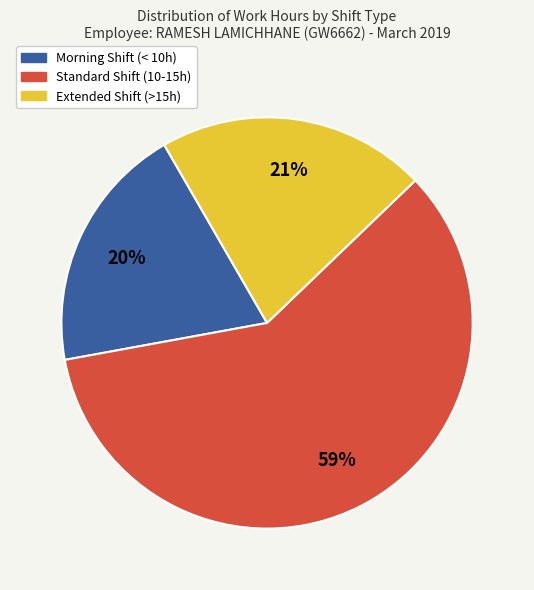

Approximately how many times larger is the value at Extended Shift (>15h) compared to Standard Shift (10-15h)?

0.4